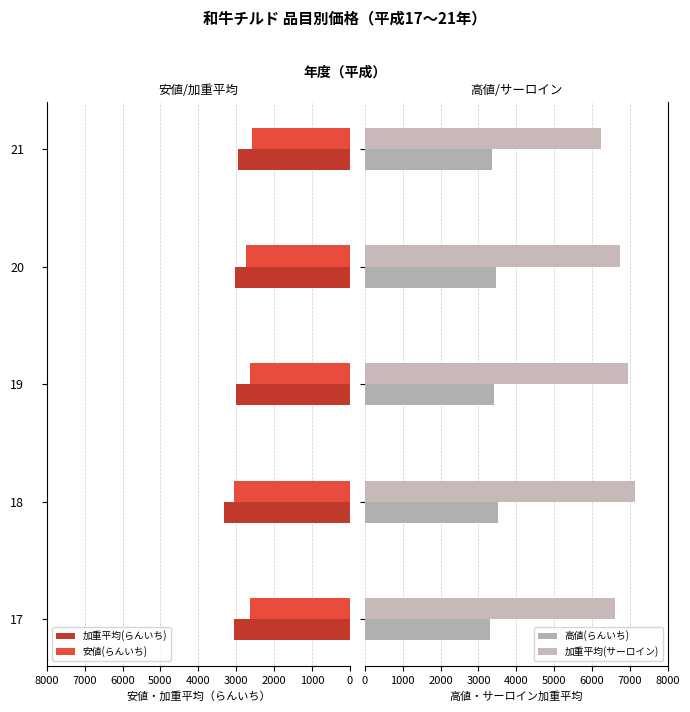

The value of 加重平均(らんいち) at 17 is 3066. True or false?

True